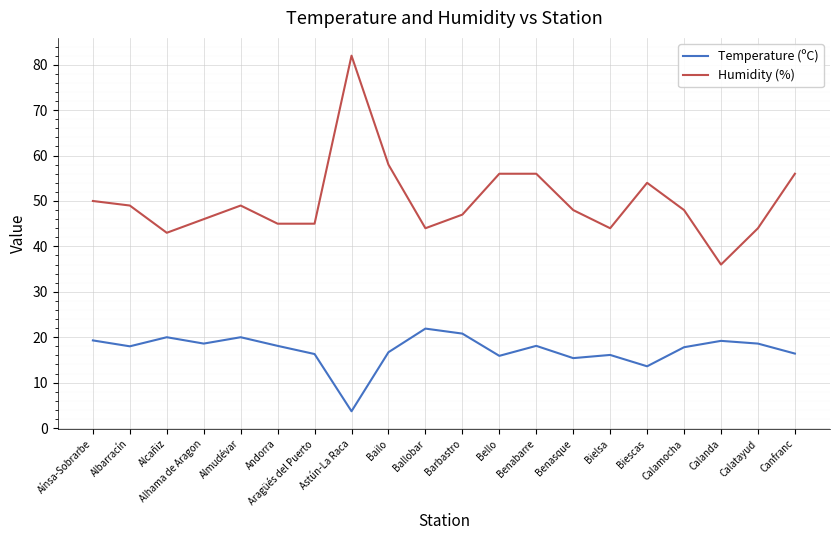

What is the minimum value for Humidity (%)?

36.0